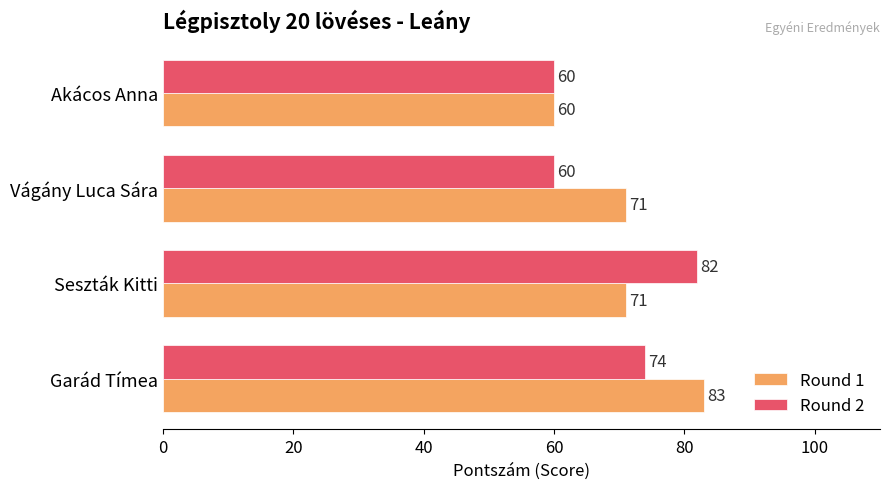

List the series in order of their peak value, lowest first.

Round 2, Round 1